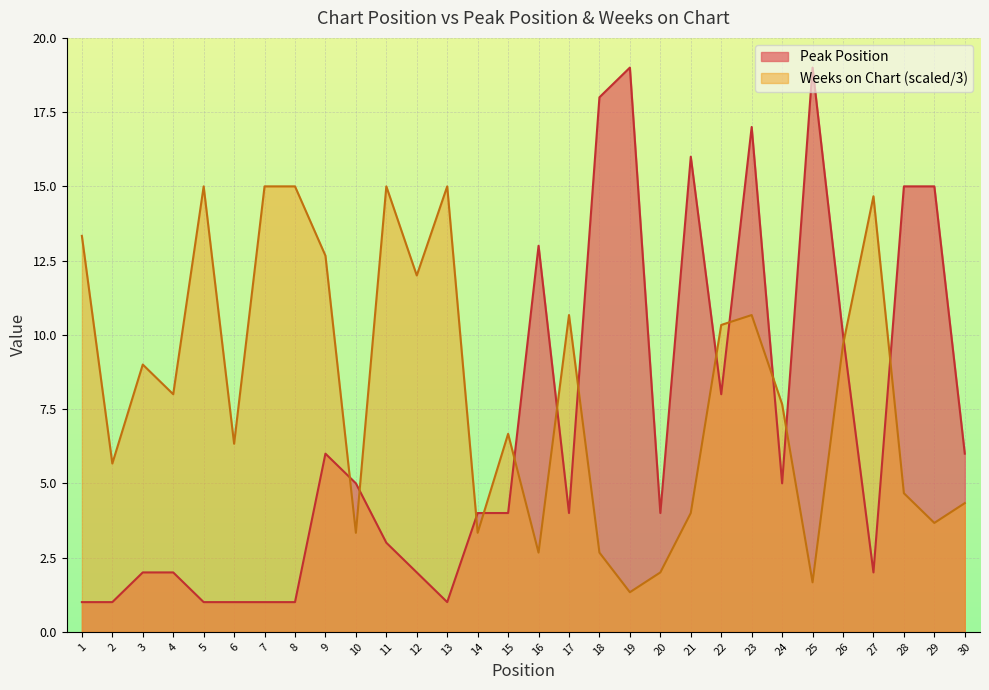

Reading left to right, transcribe all the data shown in this chart.

Peak Position: 1=1.0	2=1.0	3=2.0	4=2.0	5=1.0	6=1.0	7=1.0	8=1.0	9=6.0	10=5.0	11=3.0	12=2.0	13=1.0	14=4.0	15=4.0	16=13.0	17=4.0	18=18.0	19=19.0	20=4.0	21=16.0	22=8.0	23=17.0	24=5.0	25=19.0	26=10.0	27=2.0	28=15.0	29=15.0	30=6.0
Weeks on Chart: 1=13.3	2=5.7	3=9.0	4=8.0	5=15.0	6=6.3	7=15.0	8=15.0	9=12.7	10=3.3	11=15.0	12=12.0	13=15.0	14=3.3	15=6.7	16=2.7	17=10.7	18=2.7	19=1.3	20=2.0	21=4.0	22=10.3	23=10.7	24=7.7	25=1.7	26=9.7	27=14.7	28=4.7	29=3.7	30=4.3